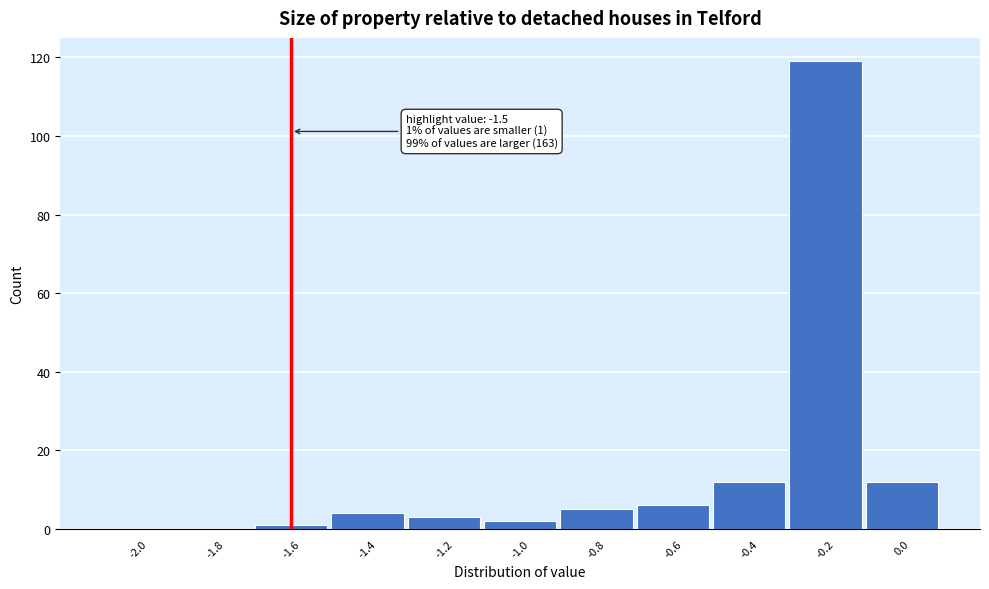

Reading left to right, list all the values displayed in this chart.

-2.0=0	-1.8=0	-1.6=1	-1.4=4	-1.2=3	-1.0=2	-0.8=5	-0.6=6	-0.4=12	-0.2=119	0.0=12